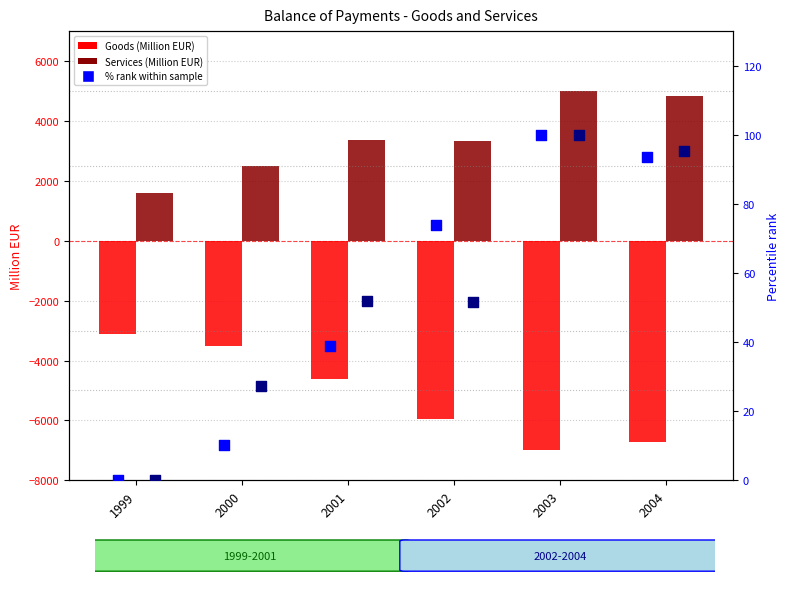

At how many categories does at least one series exceed 4572?

2